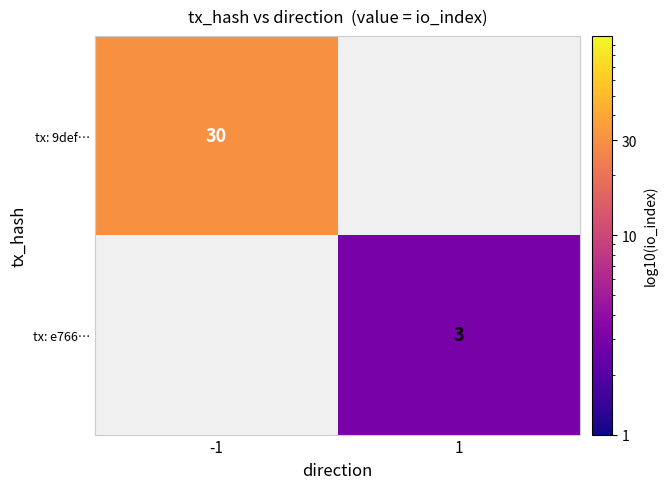

What is the maximum value shown in the chart?

30.0